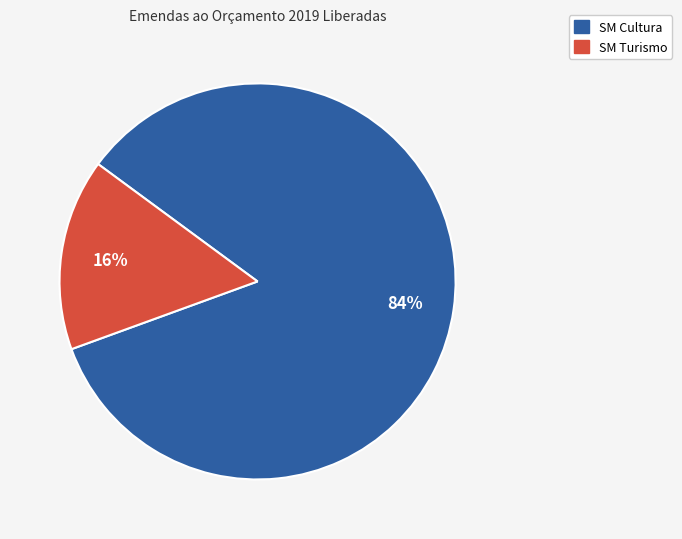

Do SM Cultura and SM Turismo together represent more than half of the pie?

Yes